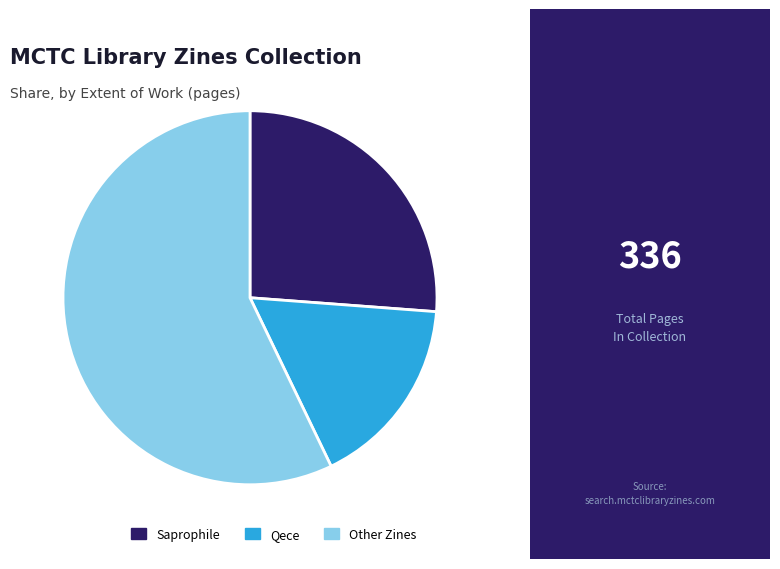

Approximately how many times larger is the value at Saprophile compared to Qece?

1.6